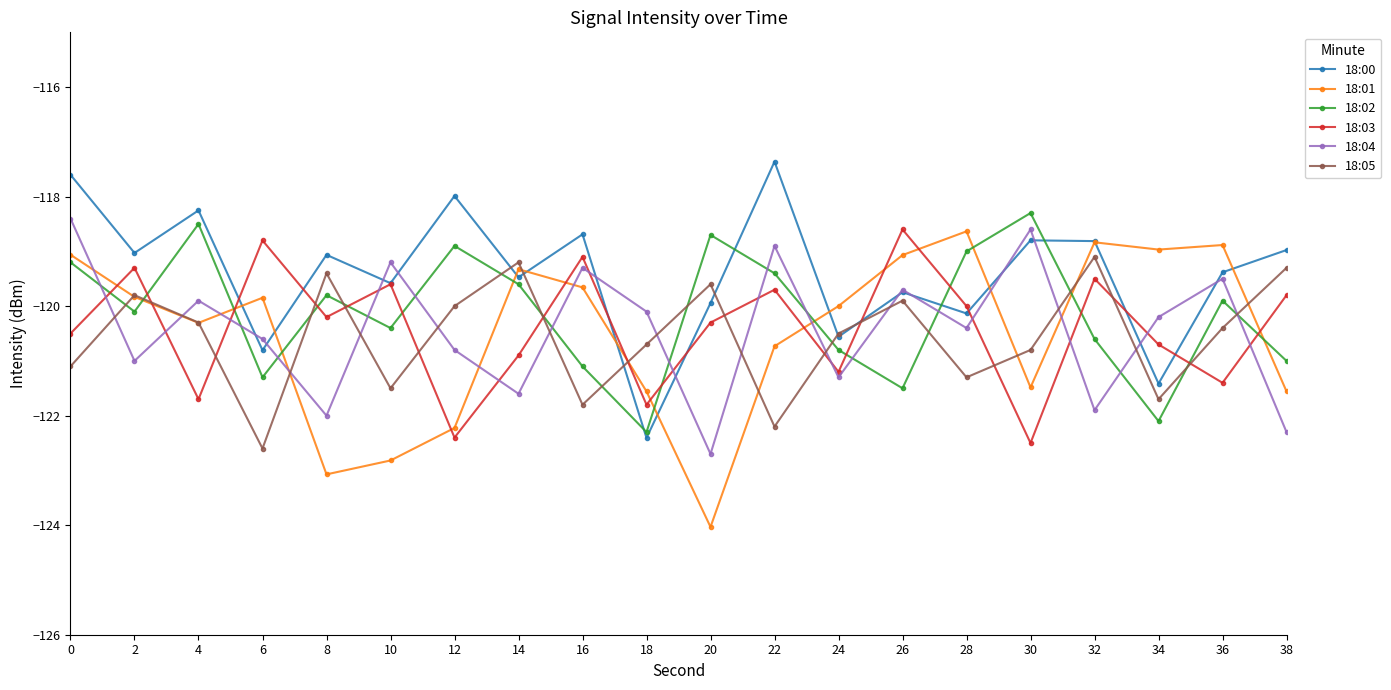

Is the value of 18:05 at 8 greater than the value of 18:03 at 24?

Yes